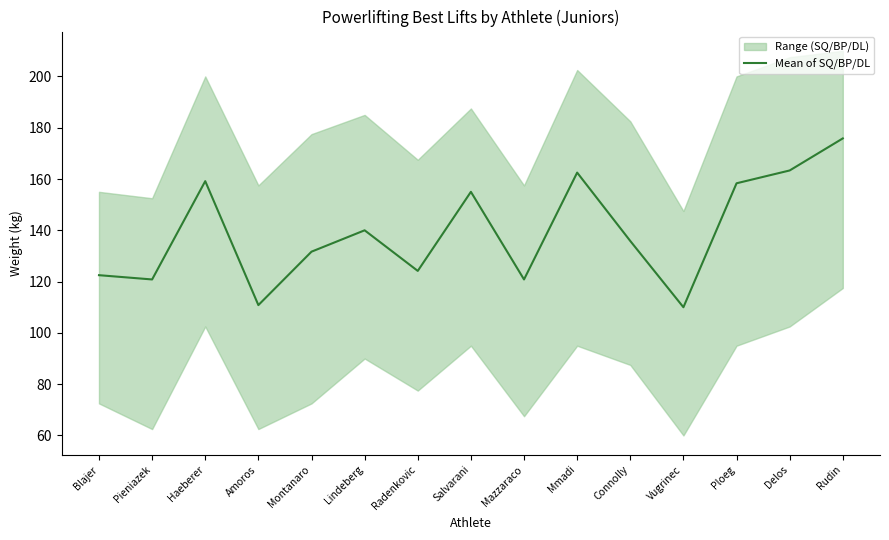

What is the sum of all values?

2090.8